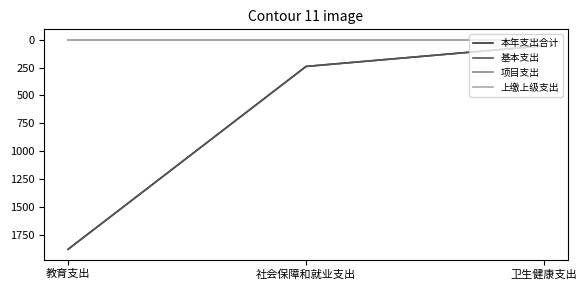

At 社会保障和就业支出, list the series in order from smallest to largest.

项目支出, 上缴上级支出, 本年支出合计, 基本支出